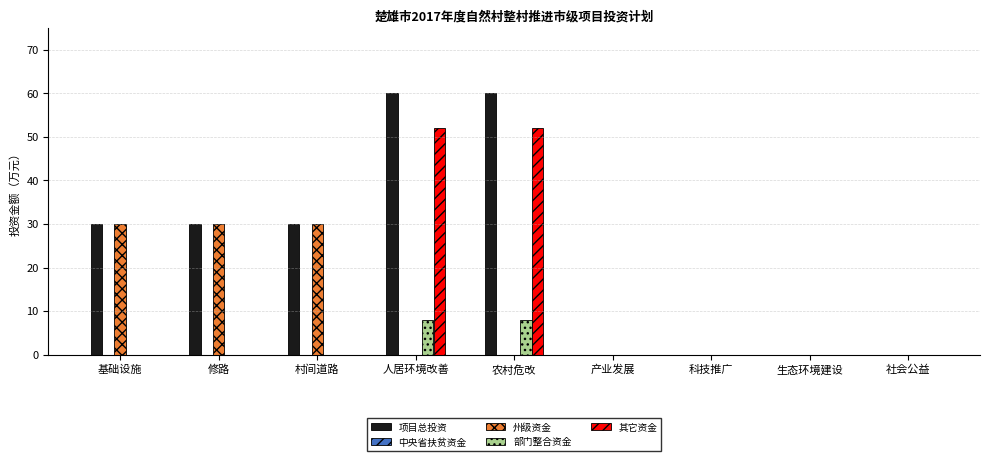

What is the total value across all series at 农村危改?

120